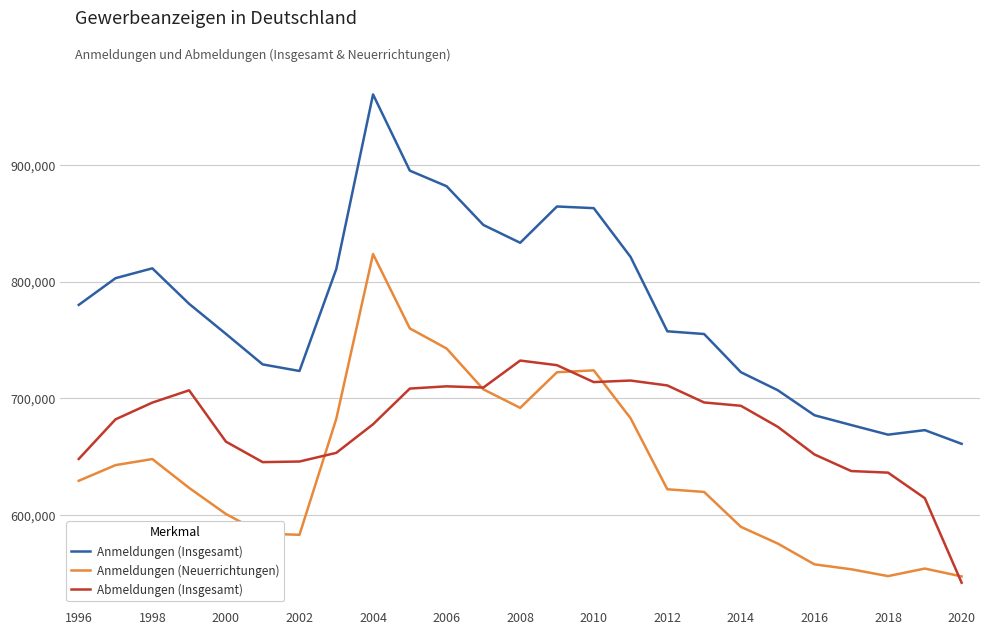

Which series has the largest range (max minus min)?

Anmeldungen (Insgesamt)